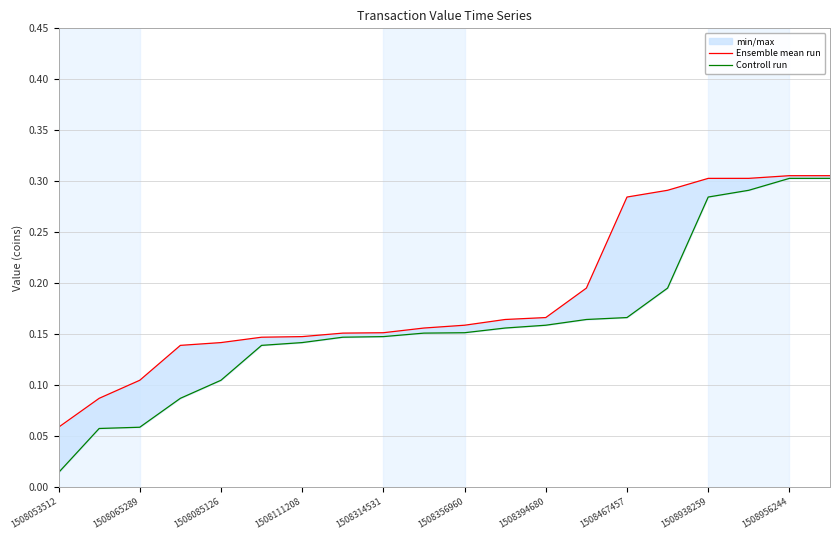

Which category has the lowest value in the Controll run series?

1508053512